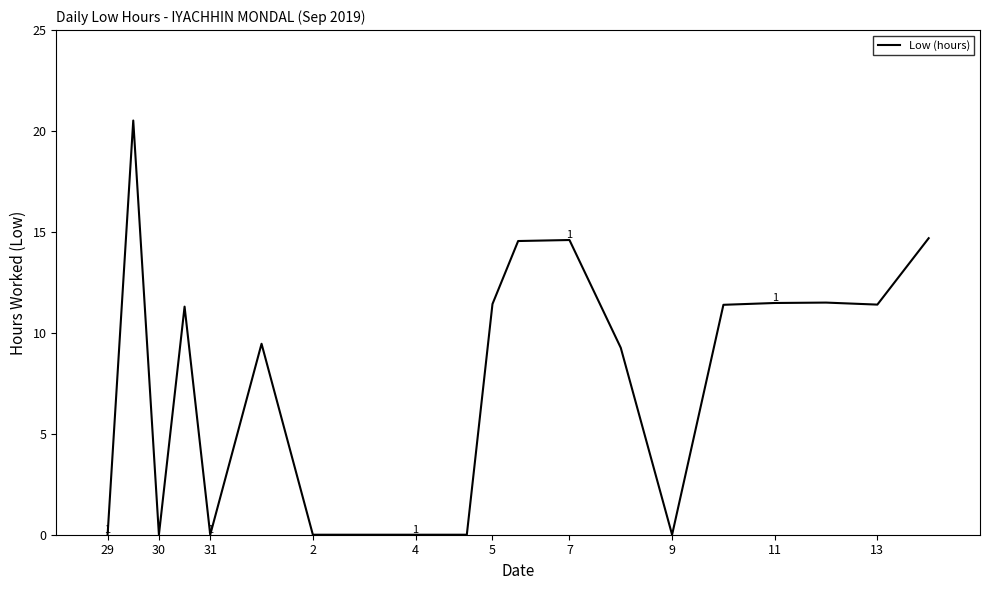

What is the greatest value displayed?

20.5